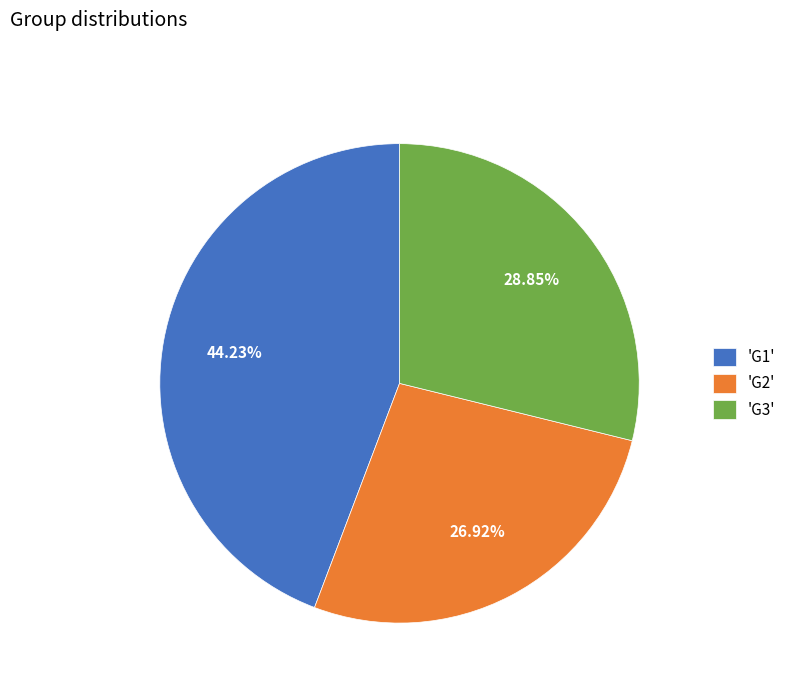

Is there a majority slice in this chart?

No